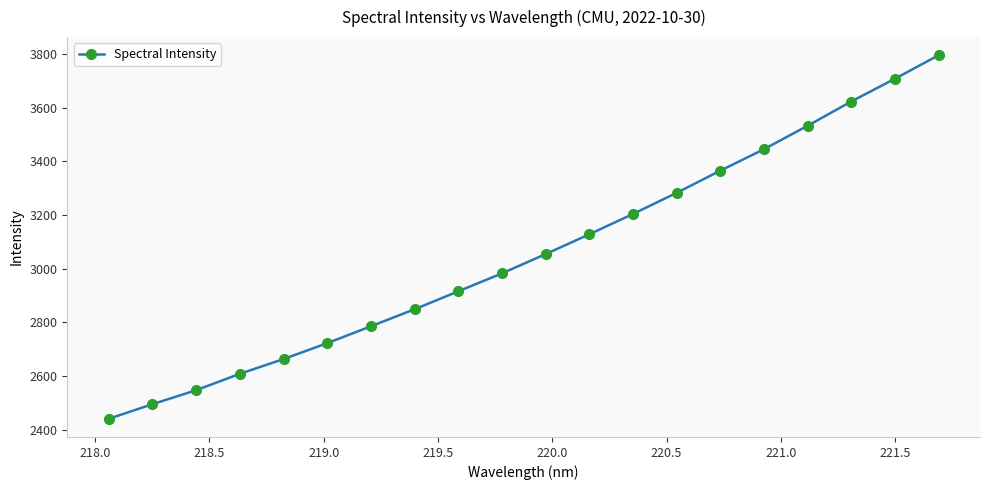

What is the value of the 10th point from the left?

2982.3